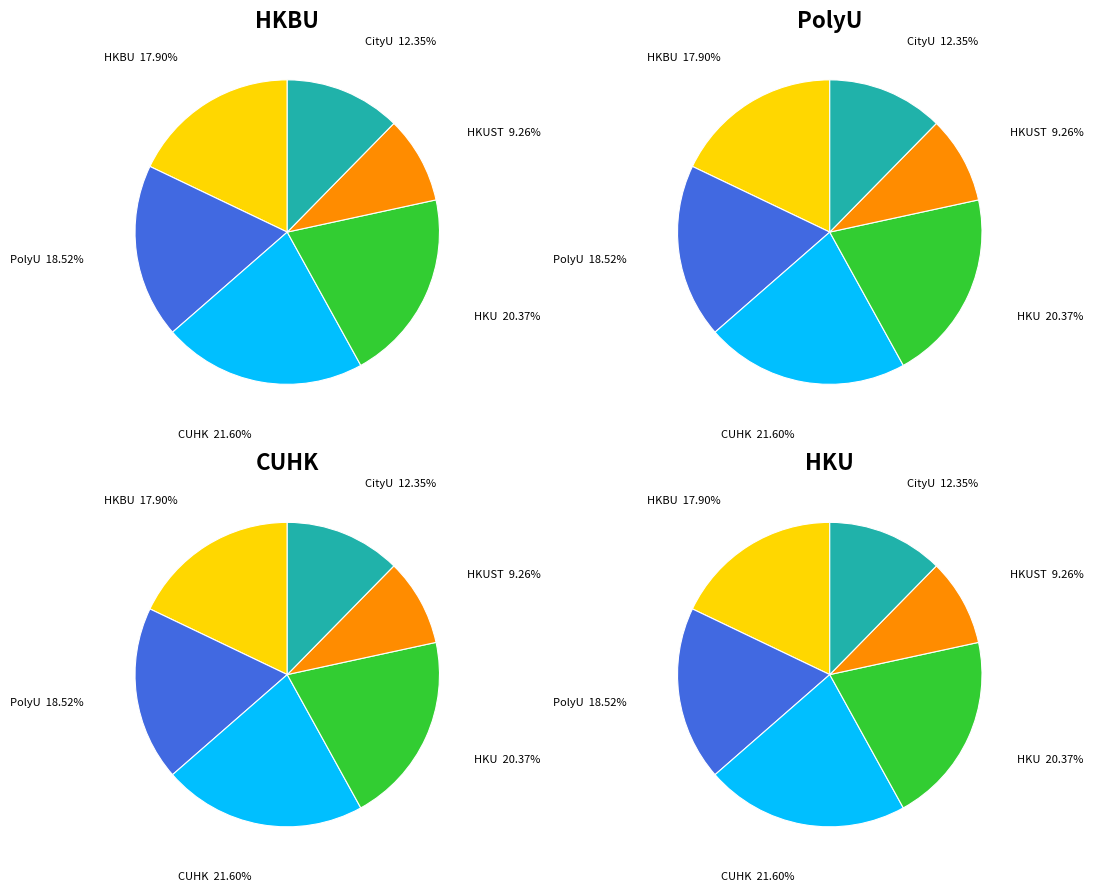

Is it true that HKBU is 10% of the pie?

False